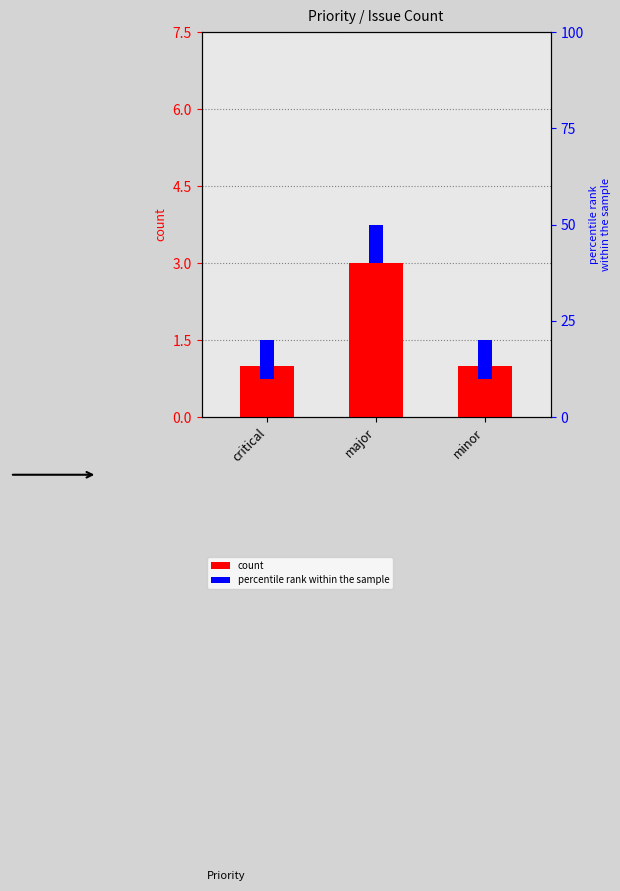

Rank the categories by value from highest to lowest.

major, critical, minor